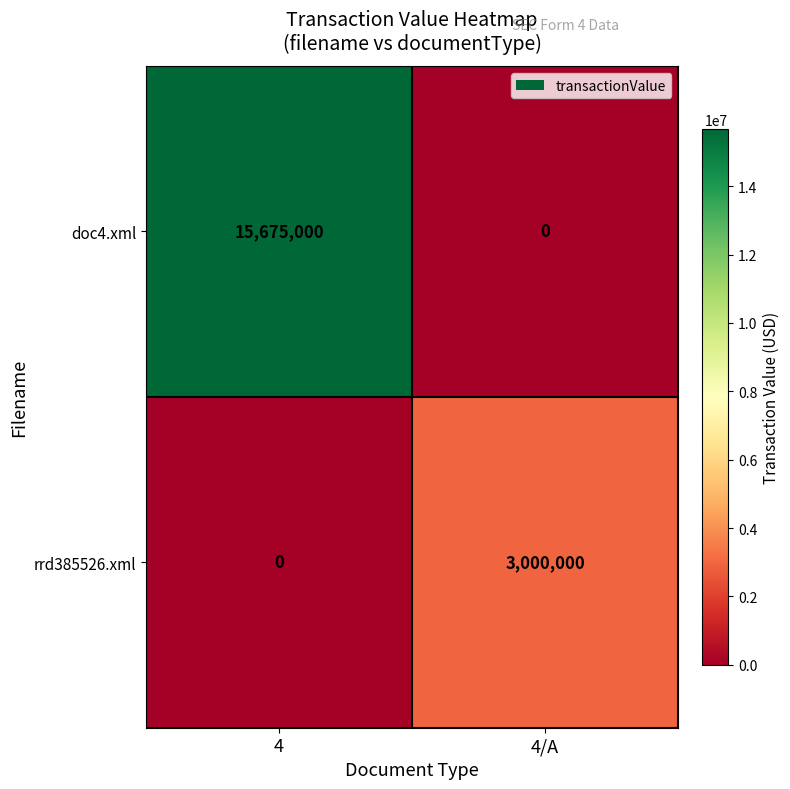

The value of doc4.xml at 4/A is 5987398. True or false?

False